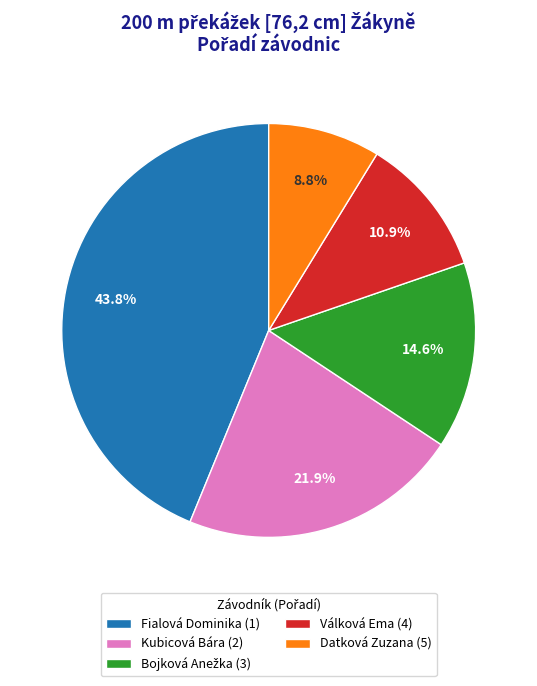

What is the ratio of the value at Válková Ema (4) to the value at Datková Zuzana (5)?

1.2